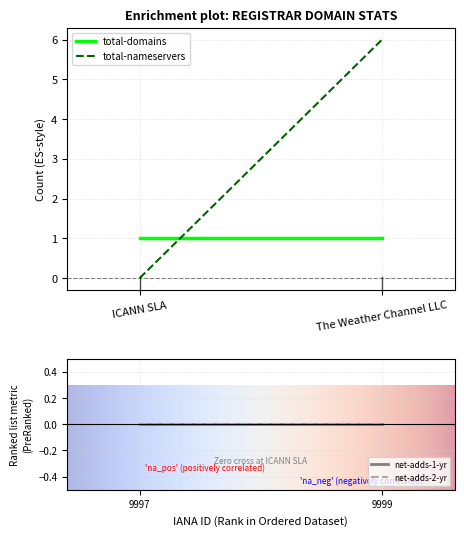

What is the sum of all total-domains values?

2